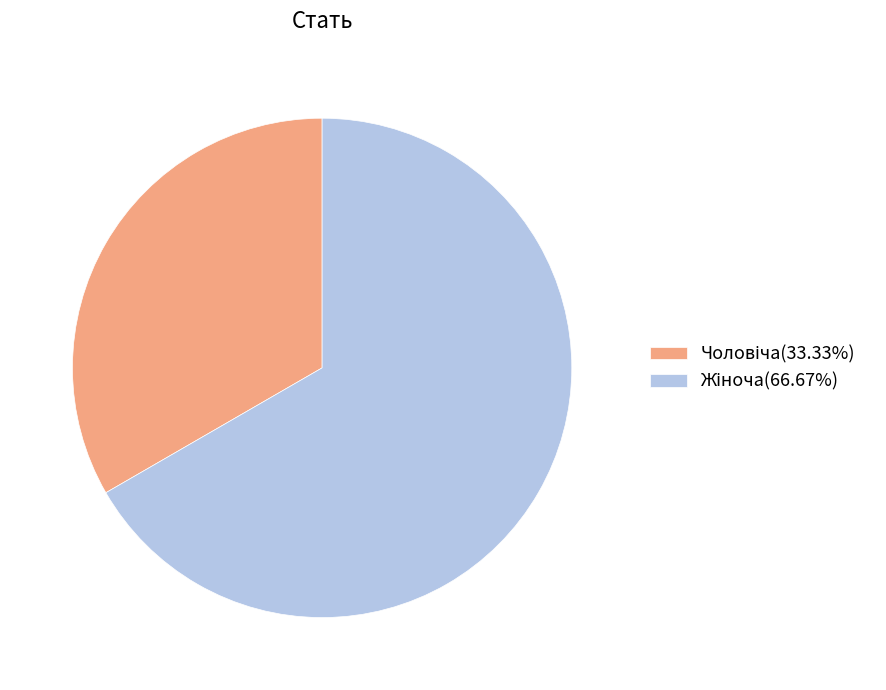

Does any single category account for the majority?

Yes